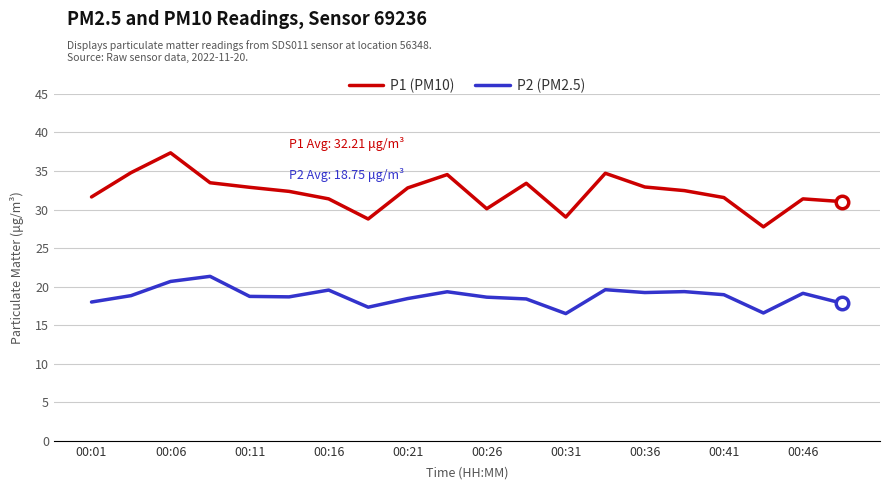

Which series has the widest spread of values?

P1 (PM10)